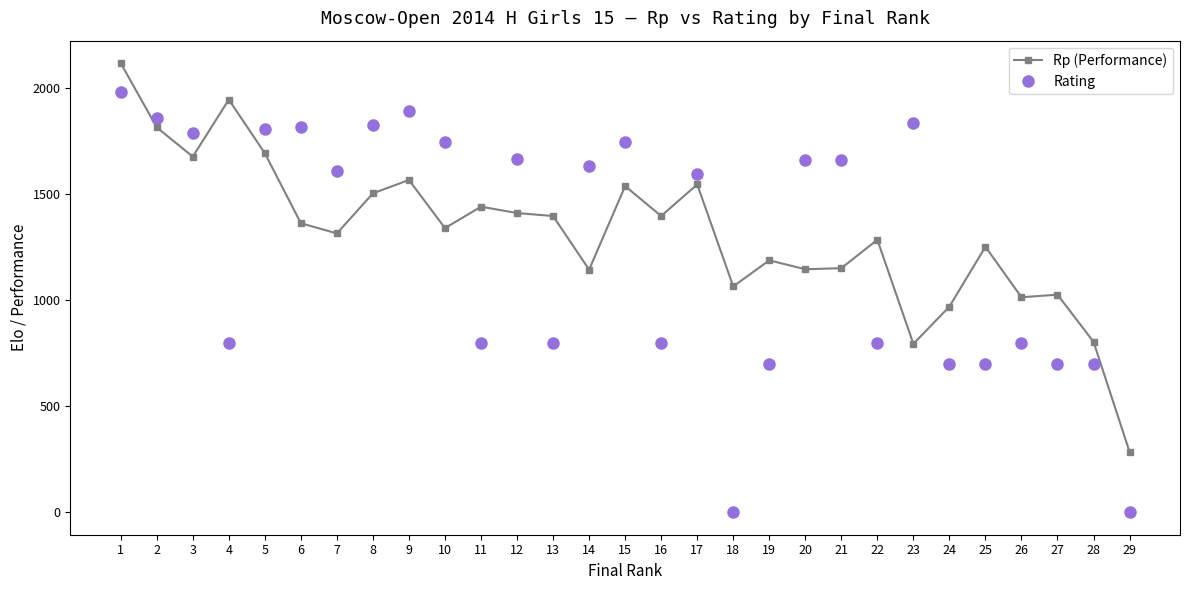

How many categories are shown in the chart?

29